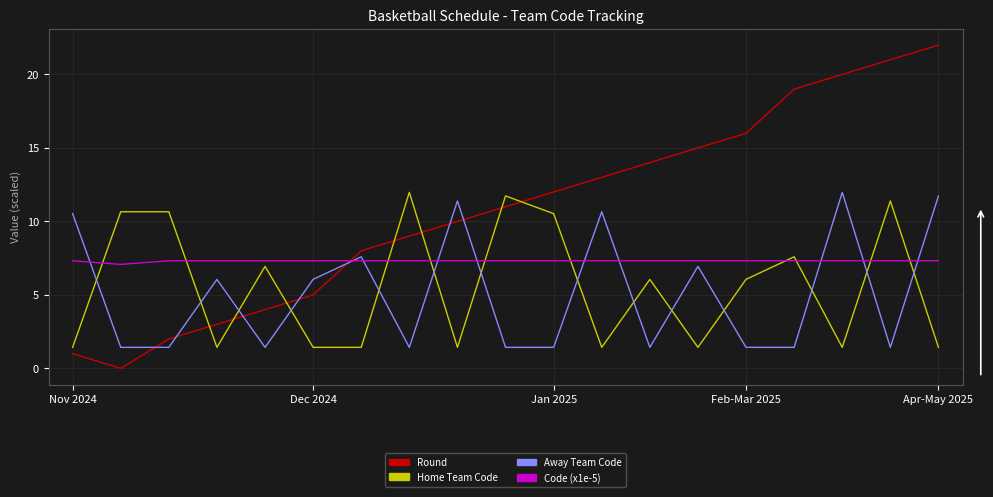

Which series has the widest spread of values?

Round